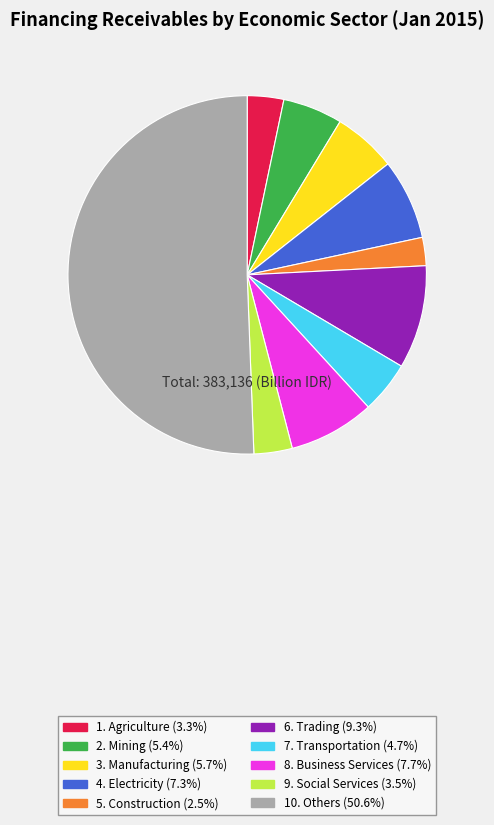

Does 1. Agriculture (3.3%) represent more than half of the total?

No